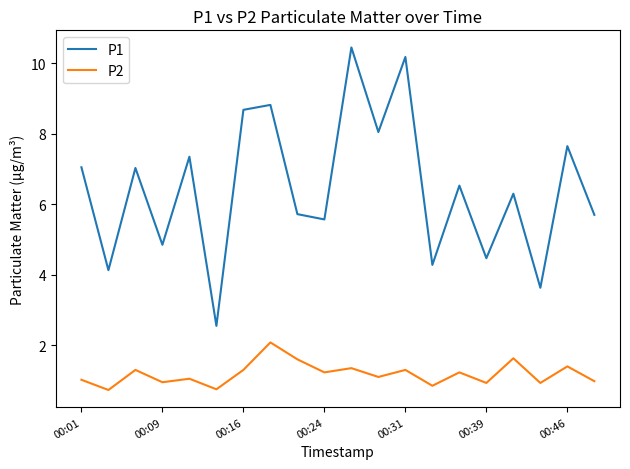

True or false: P2 and P1 cross at least once.

False